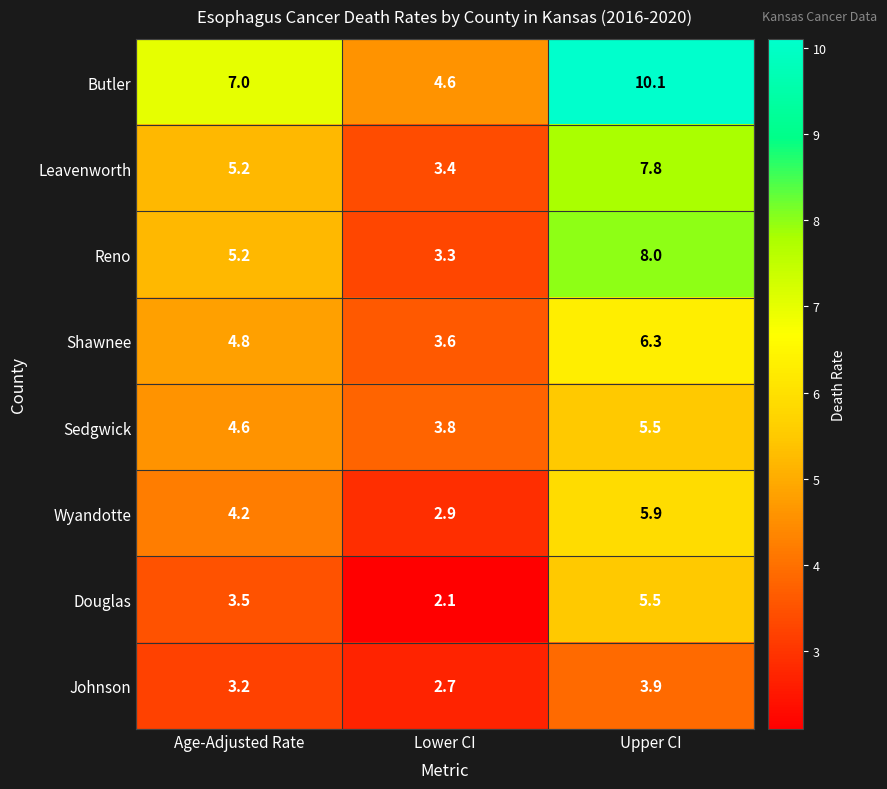

How many data points in Douglas are above 3?

2